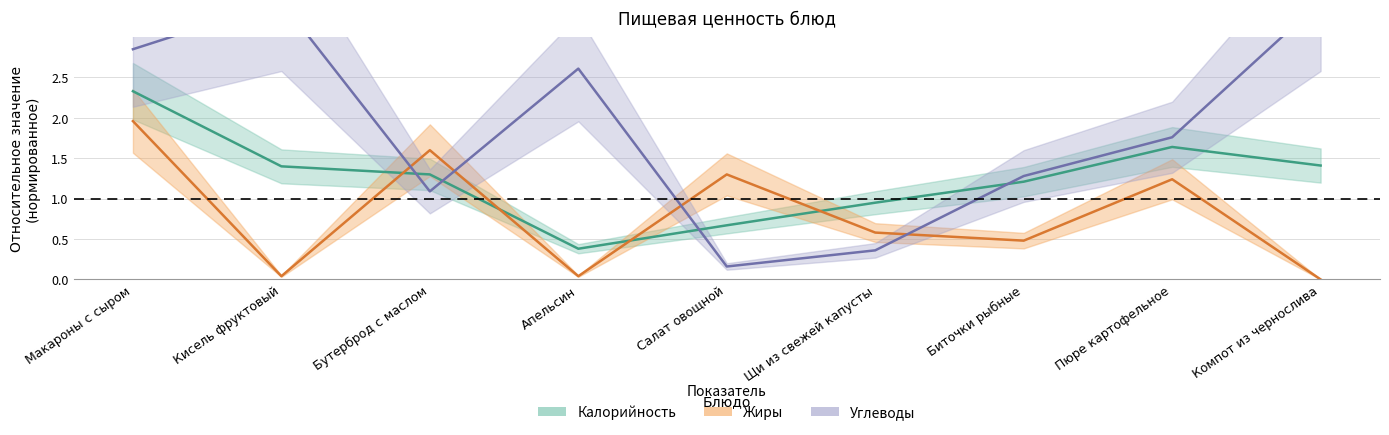

Where do Углеводы and Калорийность first cross each other?

Кисель фруктовый and Бутерброд с маслом